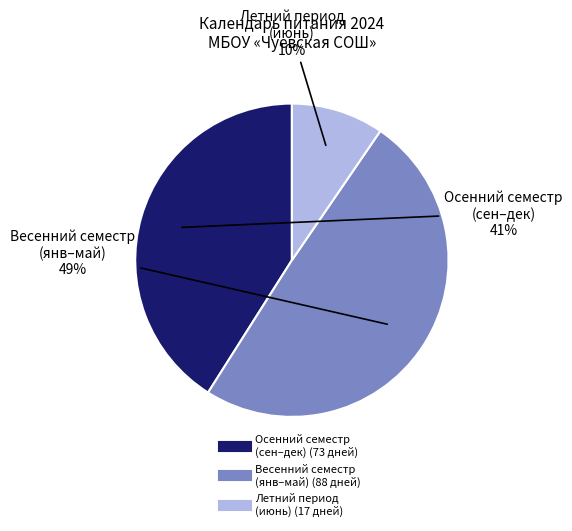

To the nearest percent, what is the average slice percentage?

33%